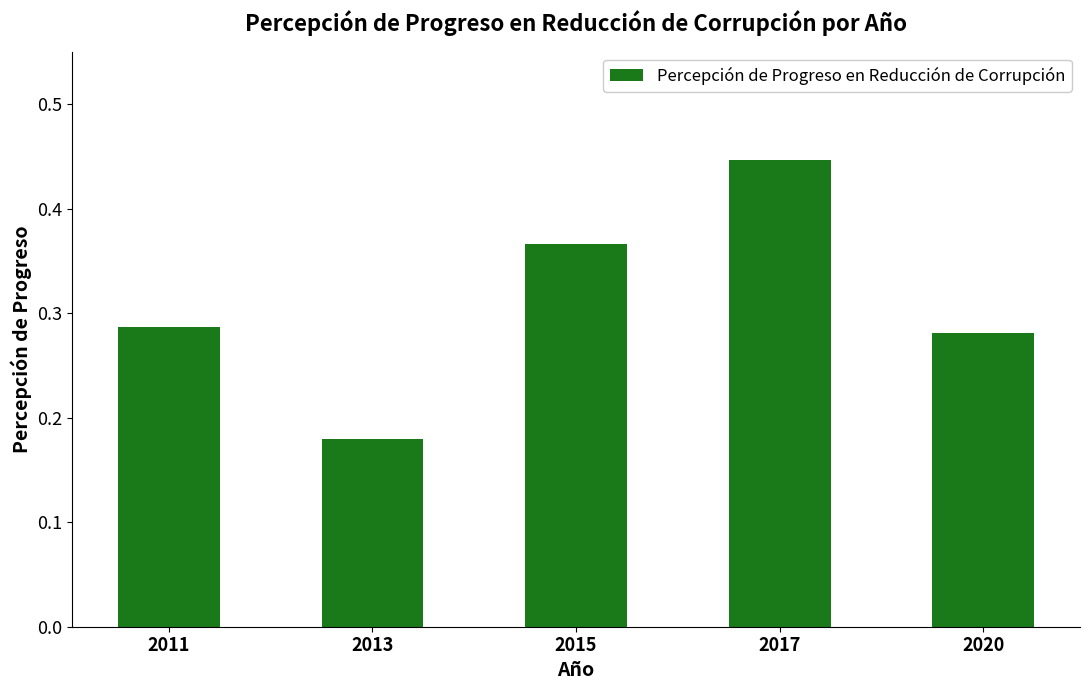

How many series are shown in this chart?

1